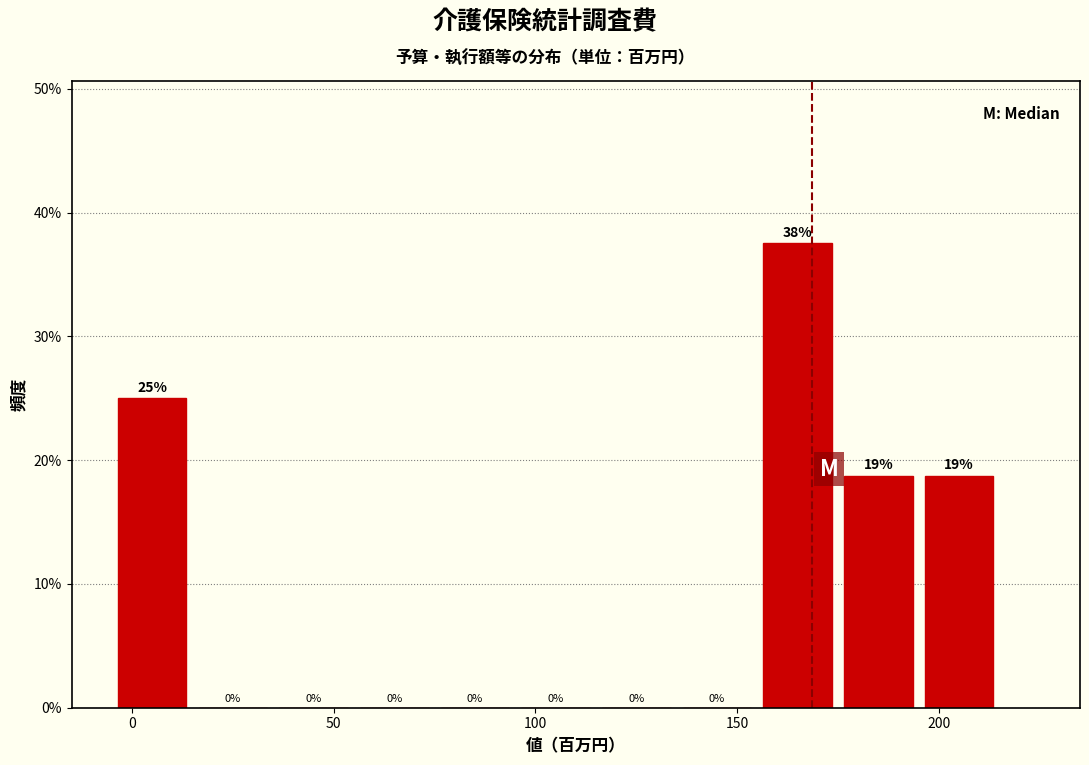

Over which range of the x-axis is the bar tallest?

155 to 175